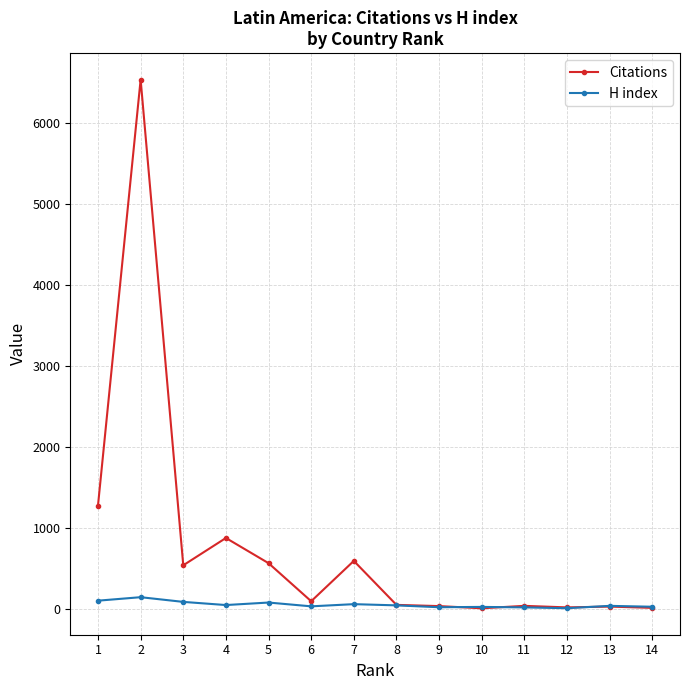

Which series has the largest total across all categories?

Citations